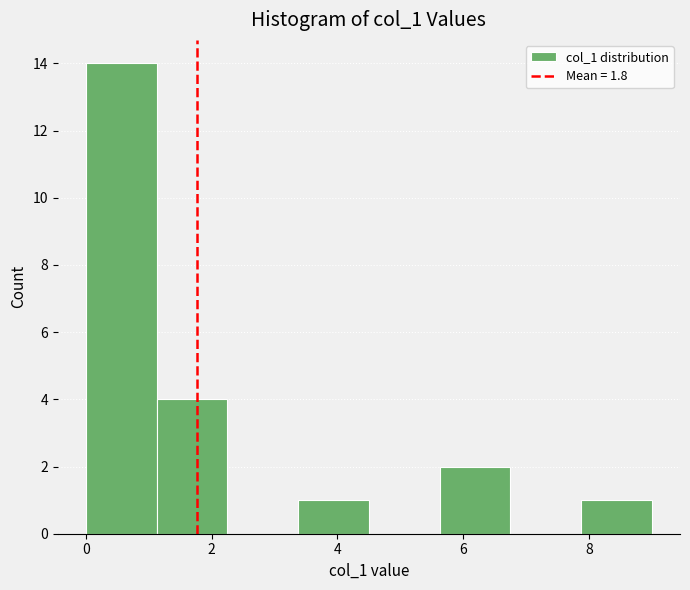

Over which range of the x-axis is the bar tallest?

0.0 to 1.2